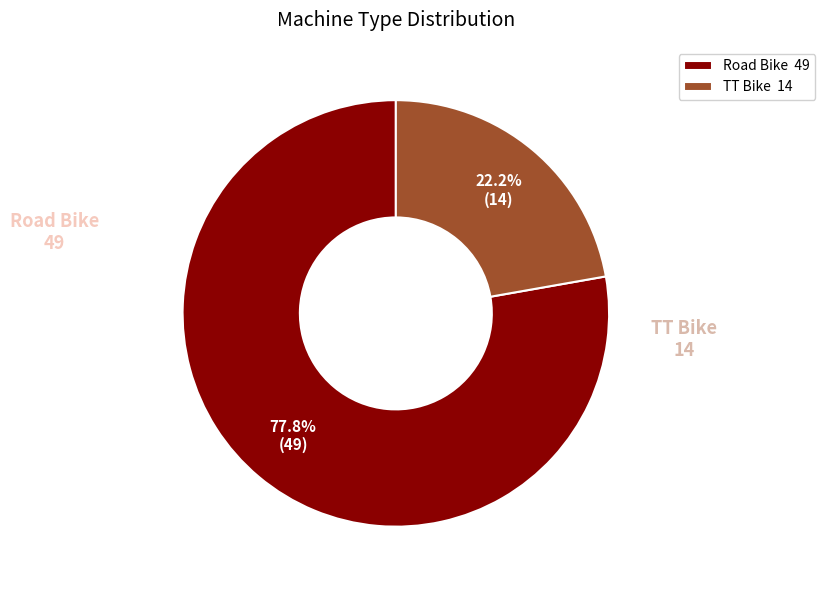

To the nearest percent, what is the combined percentage of Road Bike and TT Bike?

100%